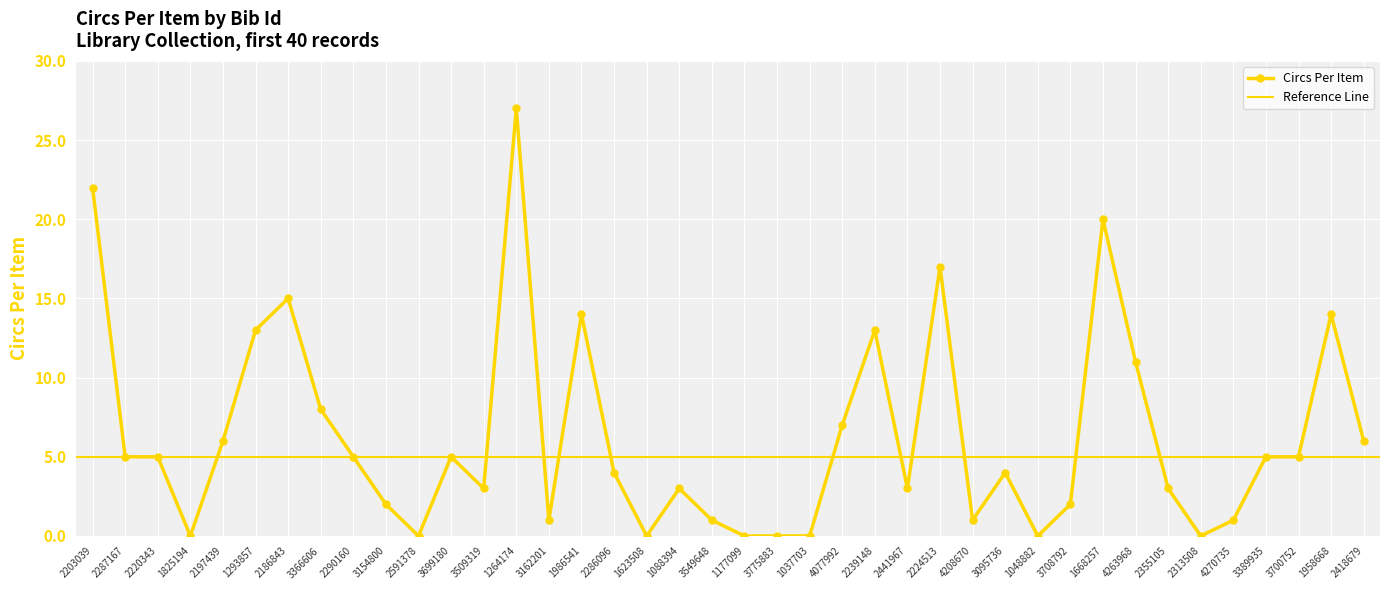

What is the label of the 10th point from the right?

3708792